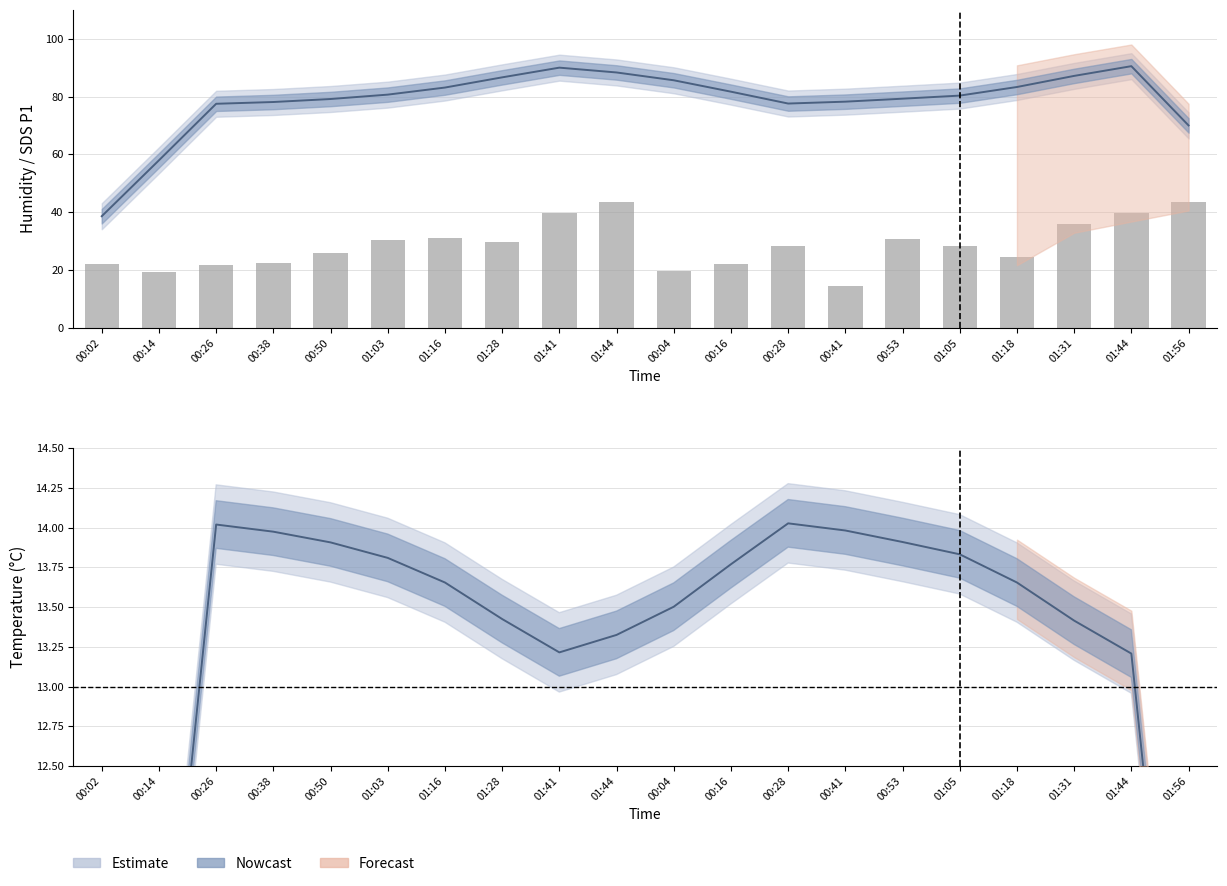

Where is the data nearest to the value 28?

01:05